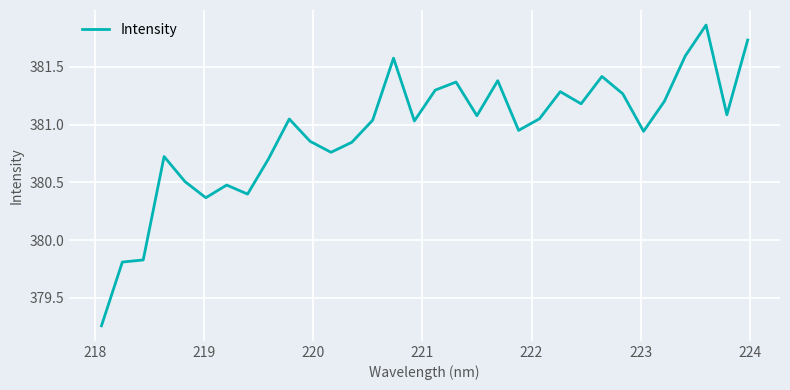

What is the difference between the maximum and minimum values?

2.6